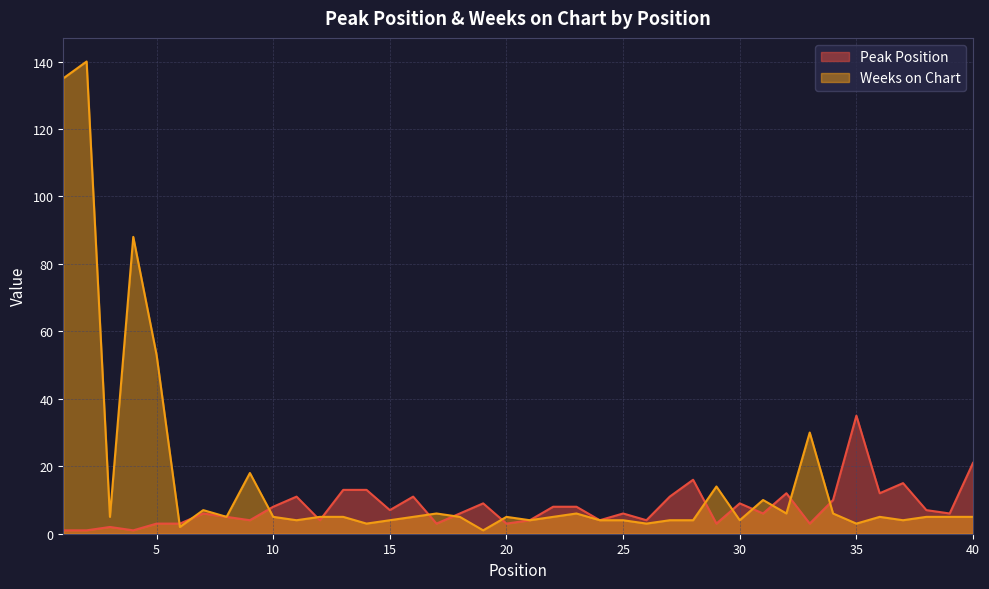

What is the minimum value shown in the chart?

1